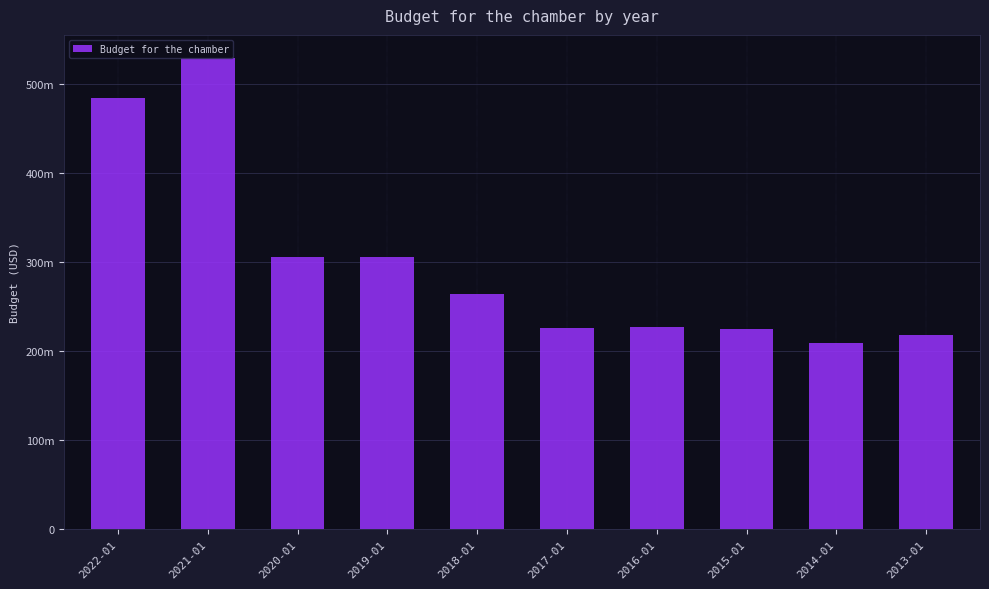

Reading left to right, list all the values displayed in this chart.

2022-01=483700000	2021-01=528500000	2020-01=305585000	2019-01=305585000	2018-01=264193000	2017-01=225800000	2016-01=226800000	2015-01=224700000	2014-01=208200000	2013-01=218000000